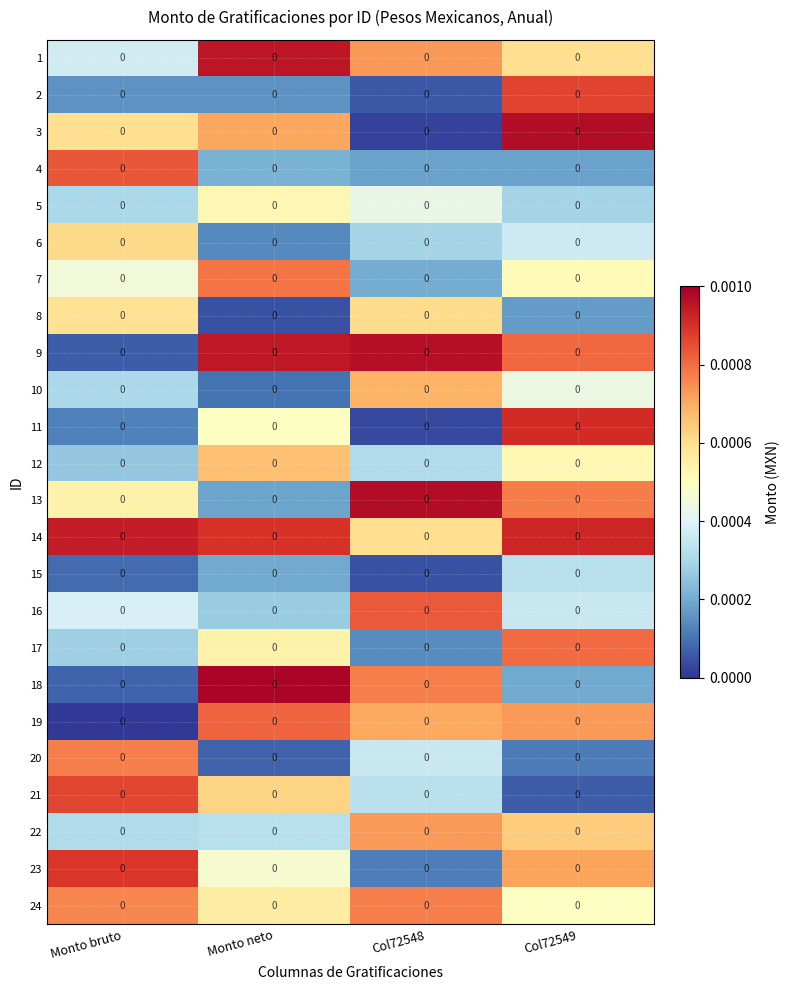

The value of 1 at Monto neto is 0.0. True or false?

False